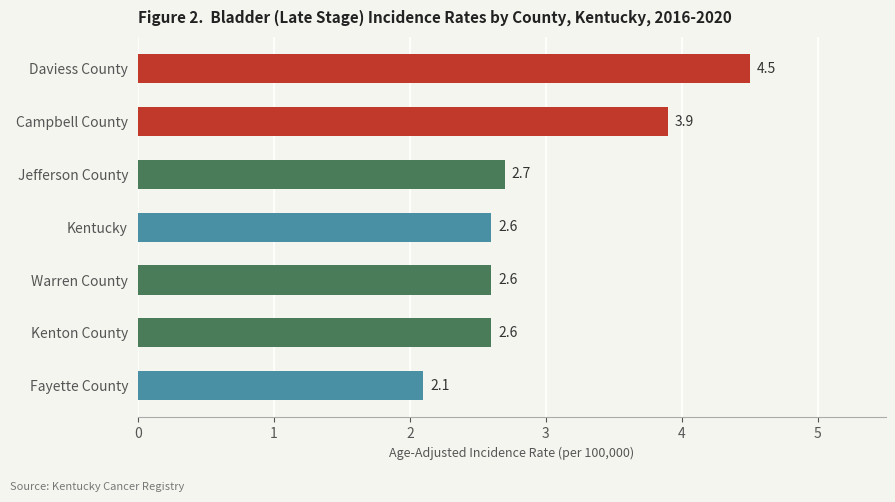

Between Campbell County and Kentucky, which is larger?

Campbell County